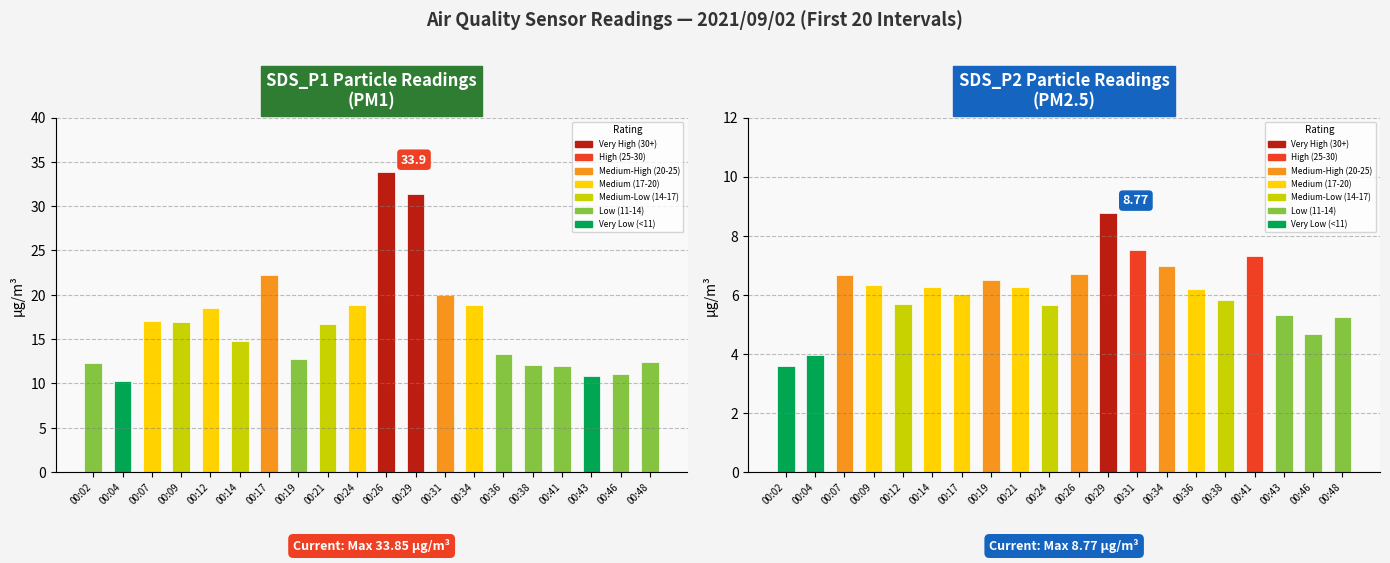

Which series has the widest spread of values?

SDS_P1